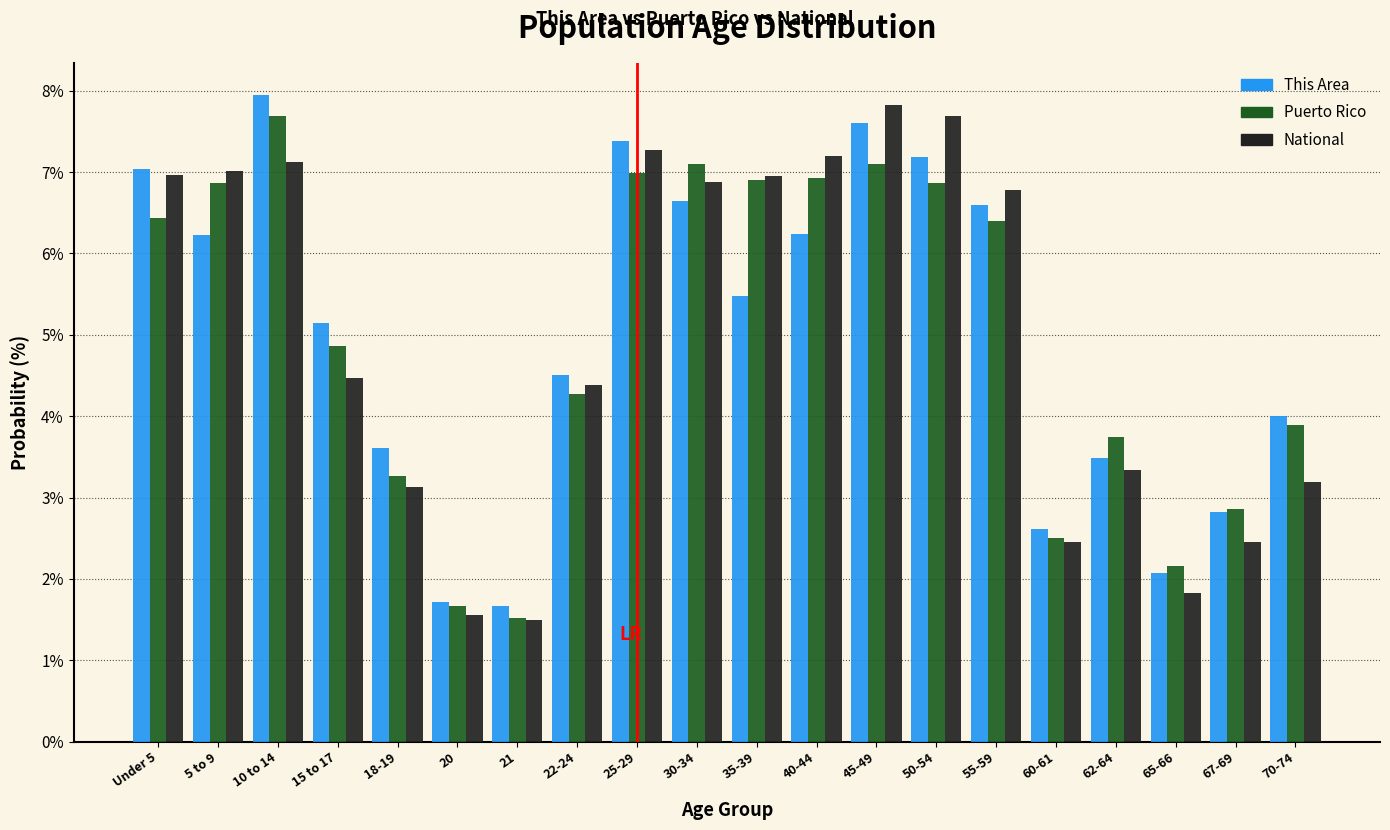

What is the highest value of the This Area series?

7.9